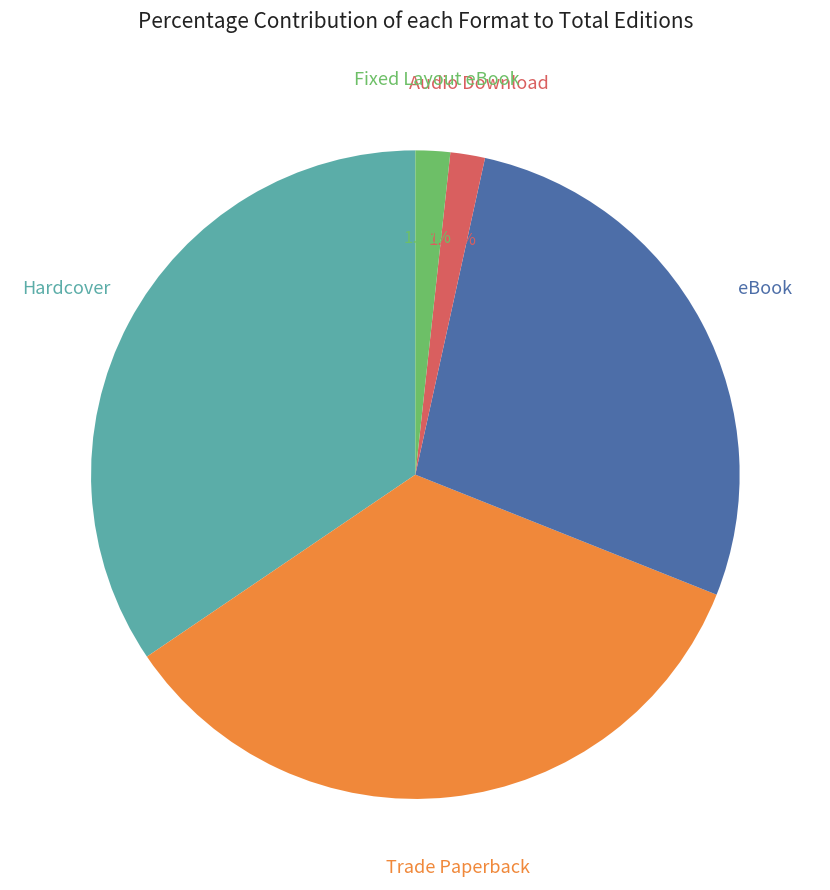

Does any single category account for the majority?

No